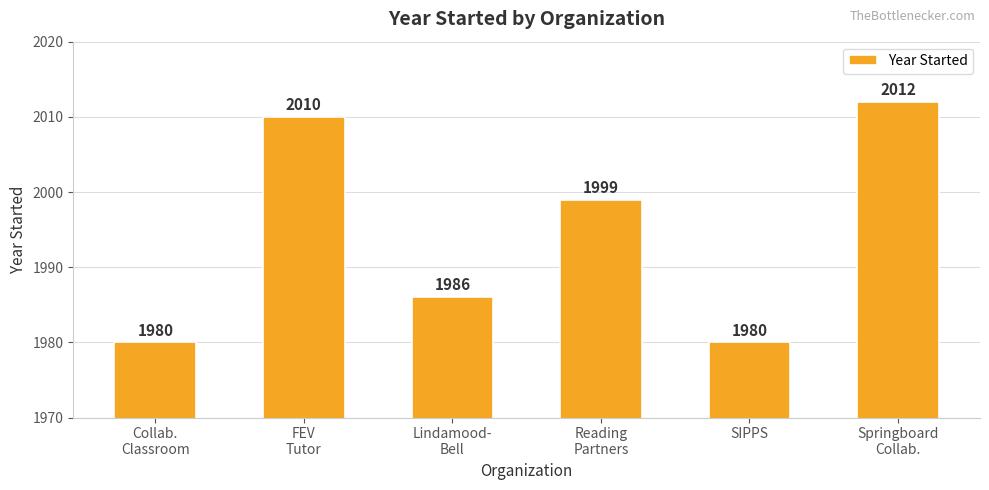

What value does the data have at Reading
Partners, to the nearest 10?

2000